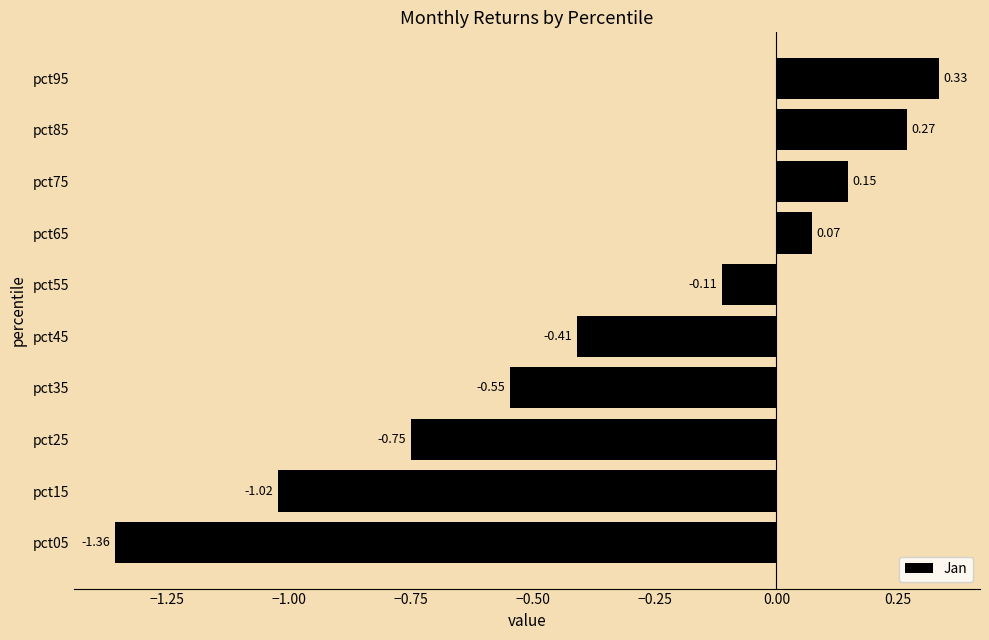

List the labels in order of value, smallest first.

pct05, pct15, pct25, pct35, pct45, pct55, pct65, pct75, pct85, pct95